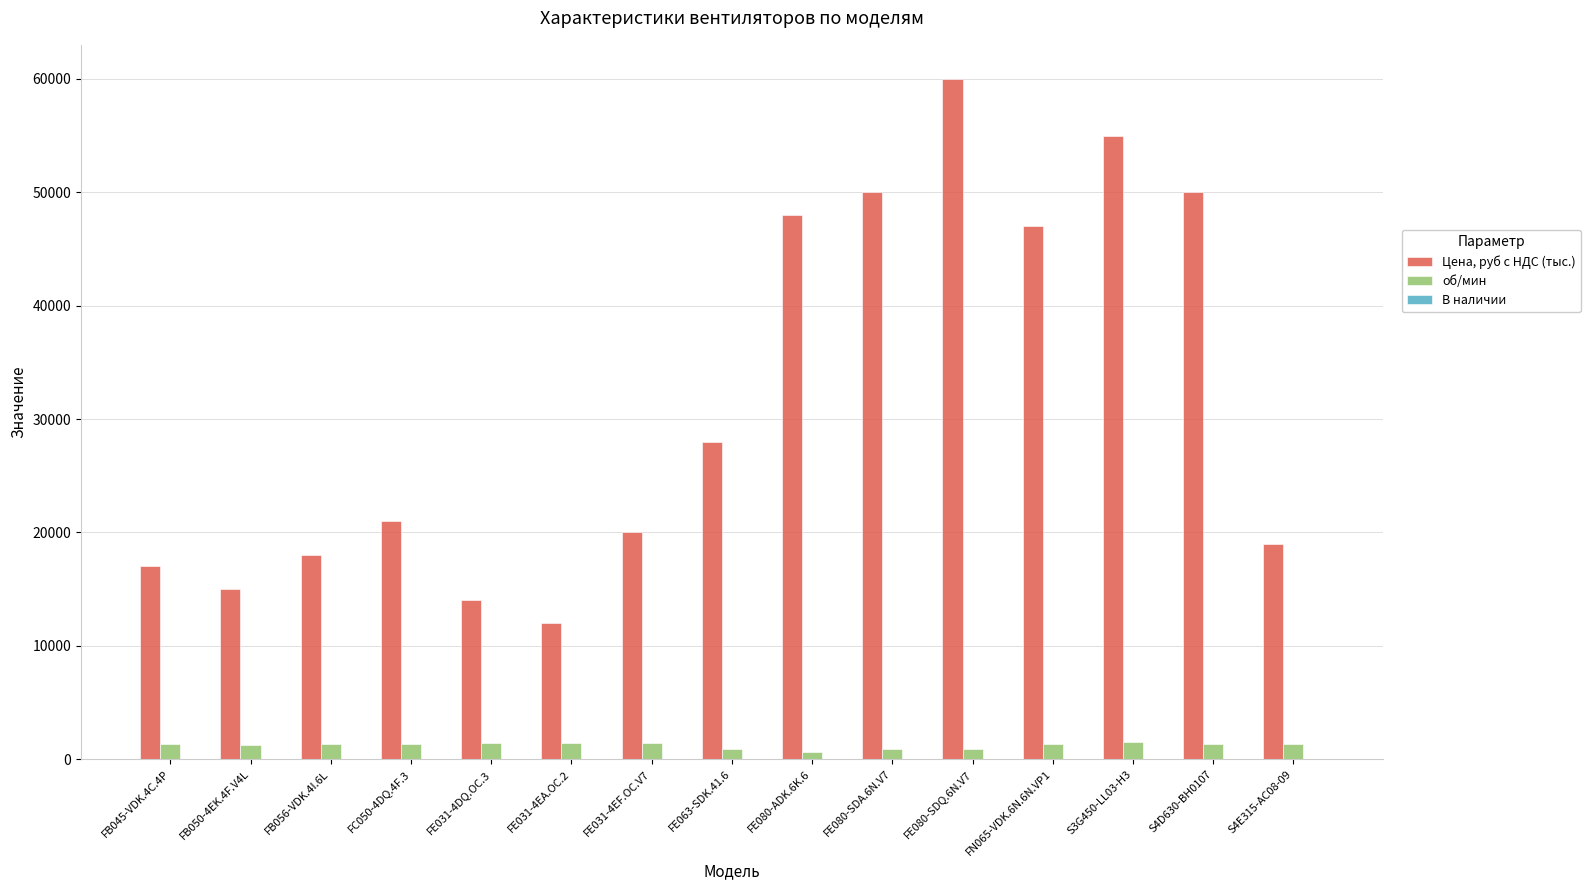

What is the sum of all Цена, руб с НДС (тыс.) values?

474000